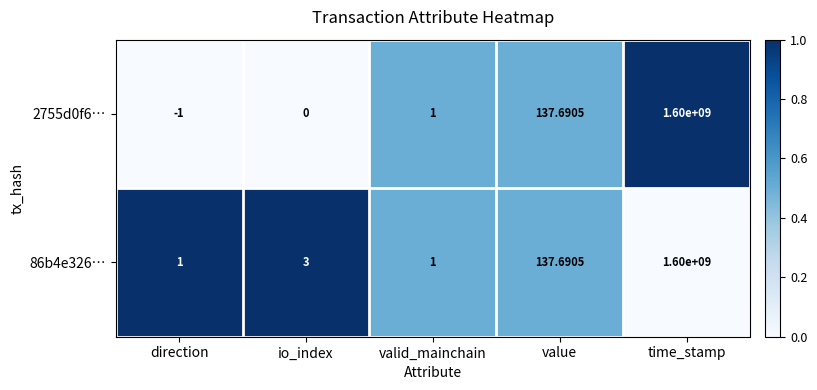

At how many categories does at least one series exceed 0?

5